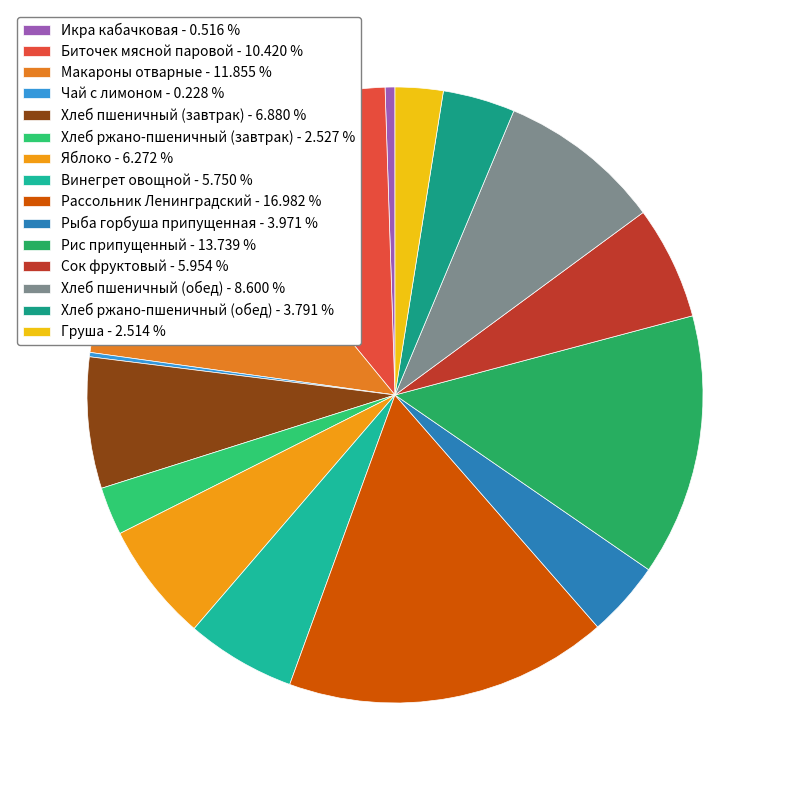

Count the number of slices in the pie.

15